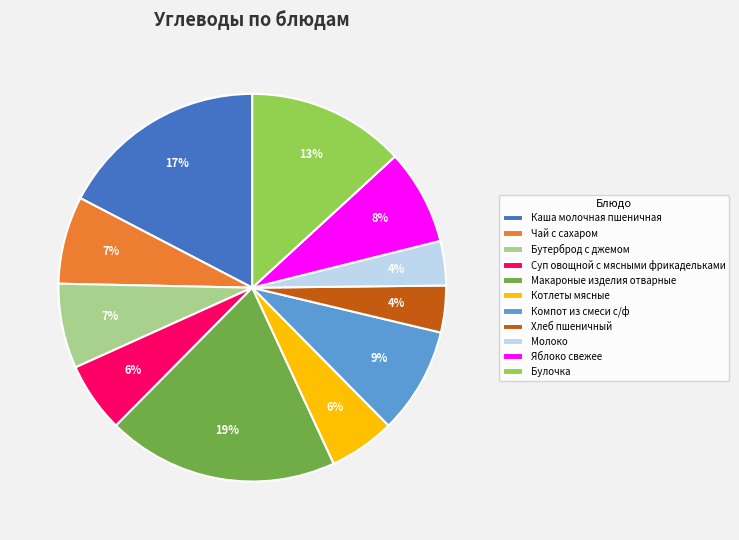

Is the sum of Яблоко свежее and Макароные изделия отварные greater than half?

No